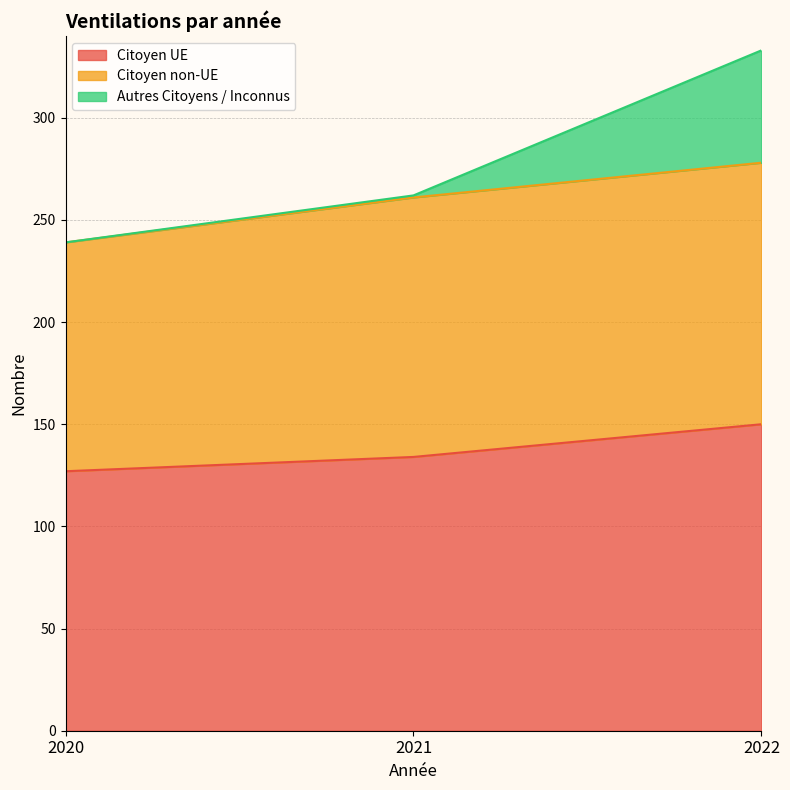

Which series has the largest range (max minus min)?

Autres Citoyens / Inconnus